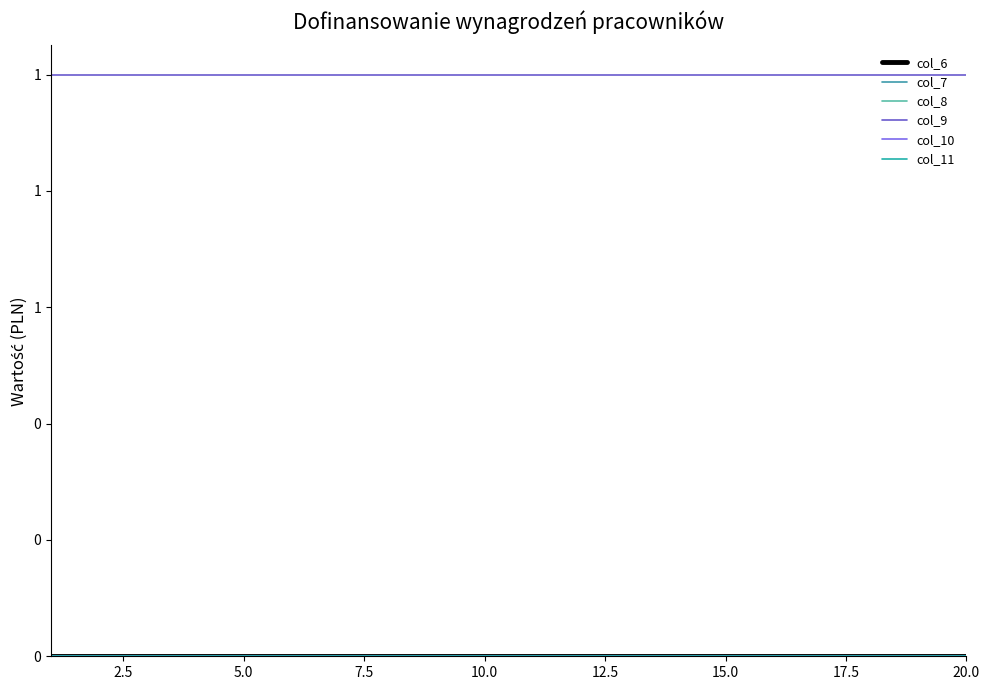

True or false: col_10 and col_9 intersect in this chart.

False